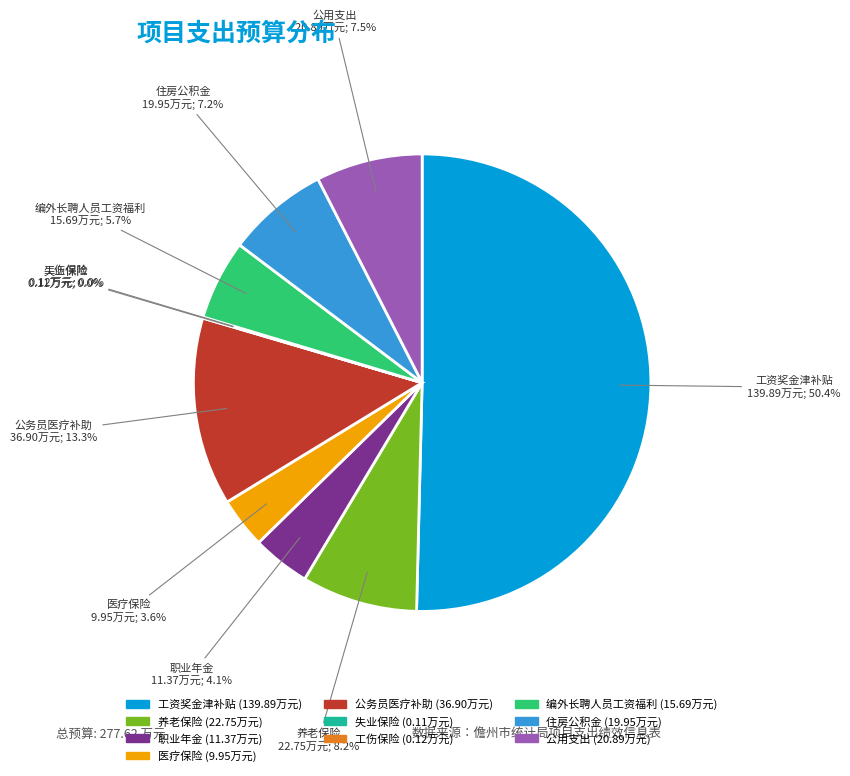

Is 职业年金 the majority of the pie?

No